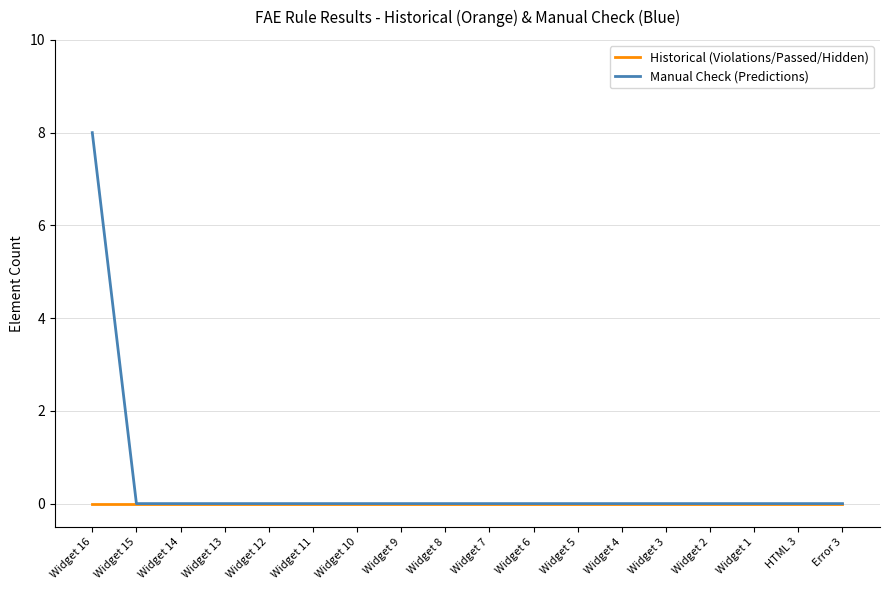

Is it true that Manual Check (Predictions) equals 4 at Widget 4?

False